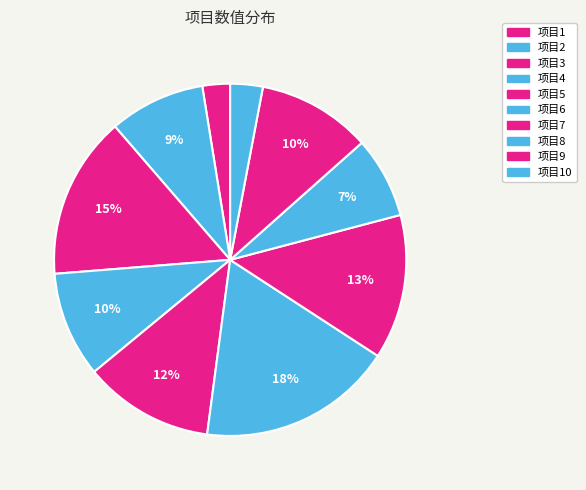

Which slice is the largest?

项目6